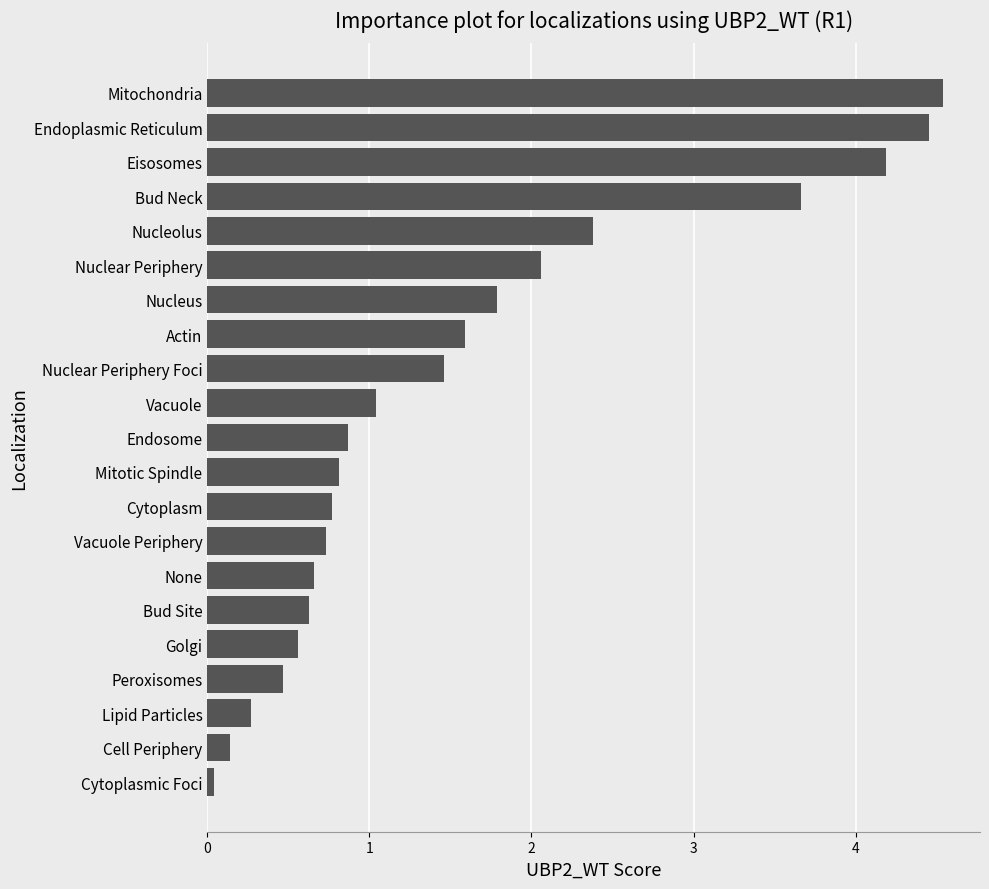

What is the ratio of the value at Bud Neck to the value at Endoplasmic Reticulum?

0.8